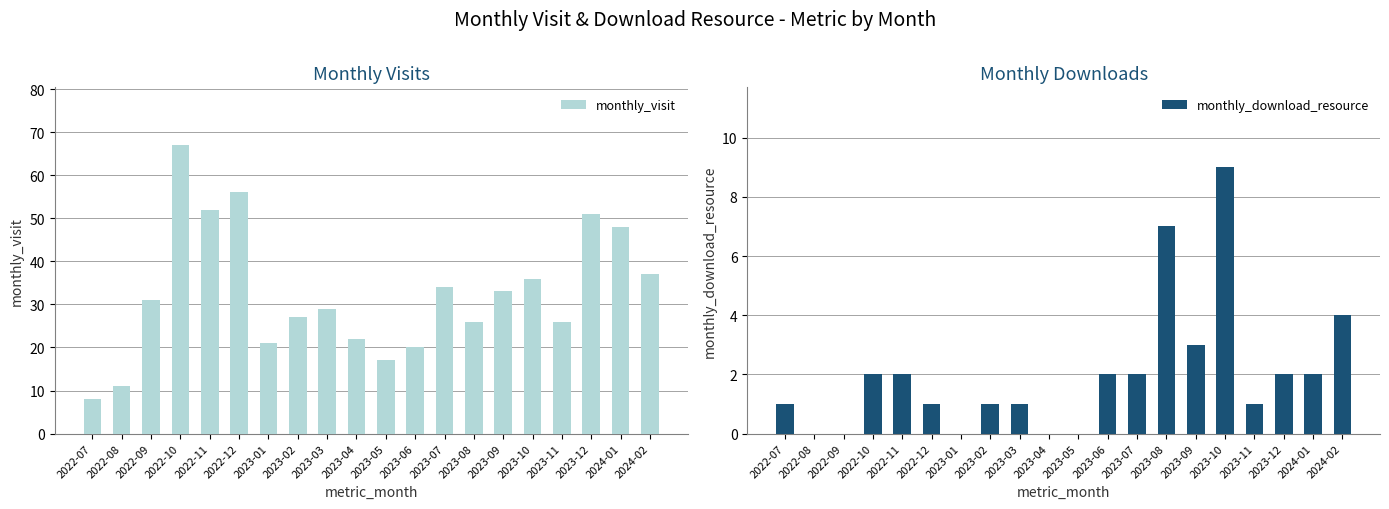

What are all the series names shown in the legend?

monthly_visit, monthly_download_resource